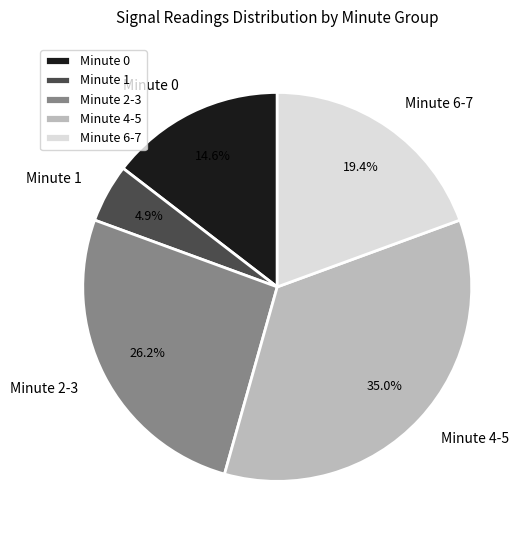

Between Minute 2-3 and Minute 0, which is larger?

Minute 2-3